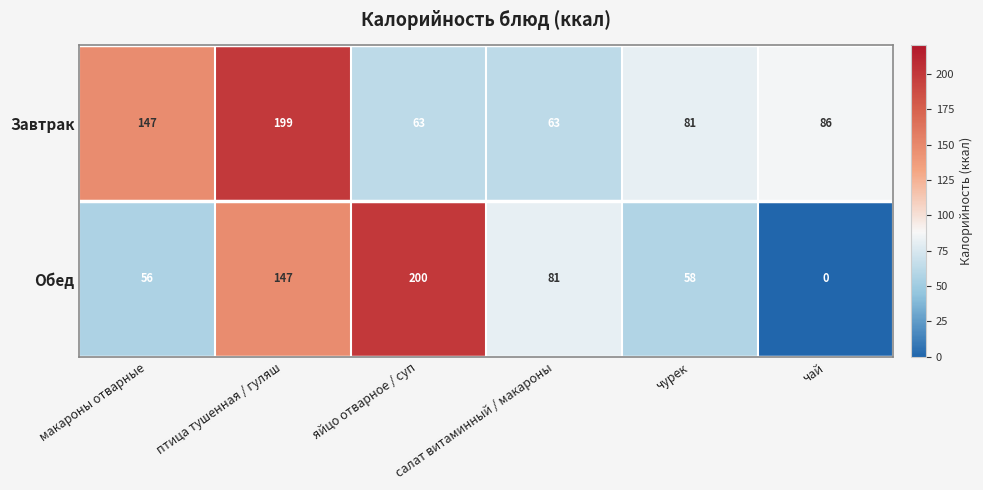

Which label corresponds to the smallest value in the chart?

чай